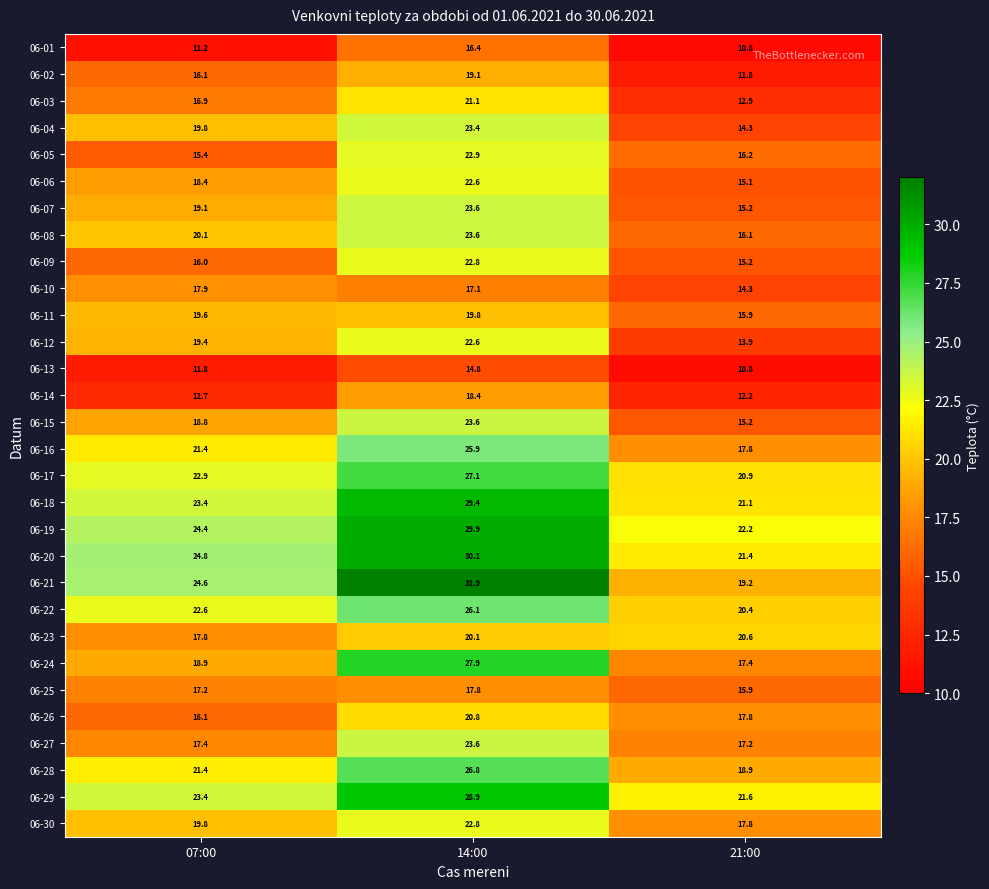

True or false: 06-10 has a value of 14.3 at 21:00.

True